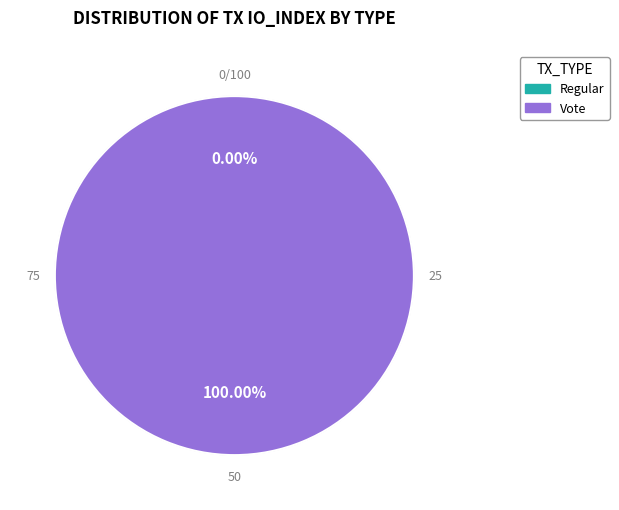

Rank the categories by value from highest to lowest.

Vote (io_index=3), Regular (io_index=0)